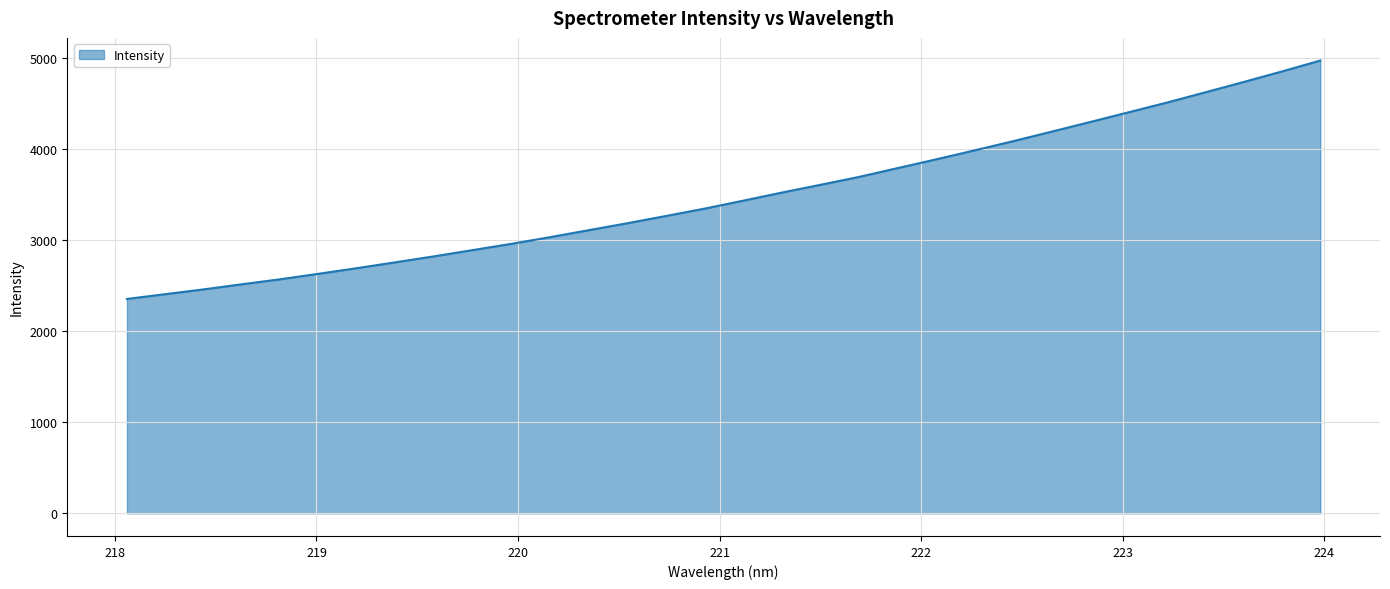

Does the chart have visible grid lines?

Yes